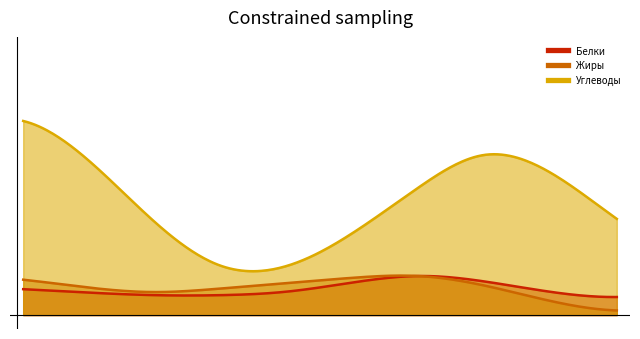

What is the difference between the Белки values at Хлеб ржаной and Компот из кураги?

1.8